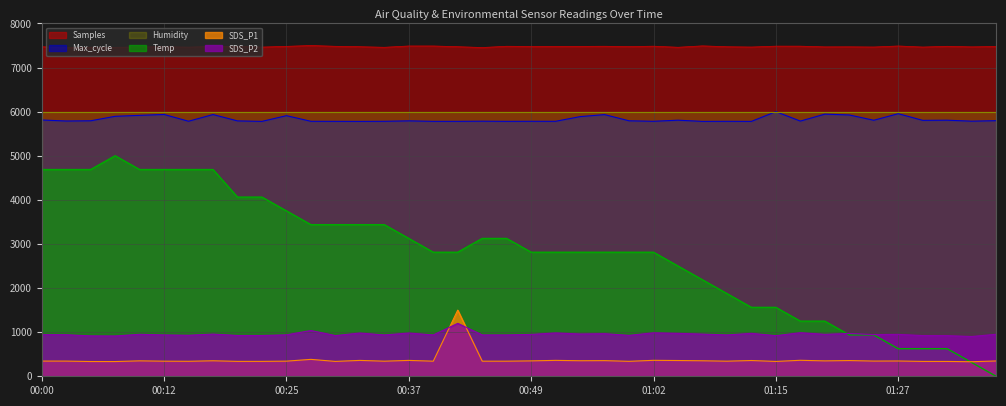

What are all the series names shown in the legend?

Samples, Max_cycle, Humidity, Temp, SDS_P1, SDS_P2